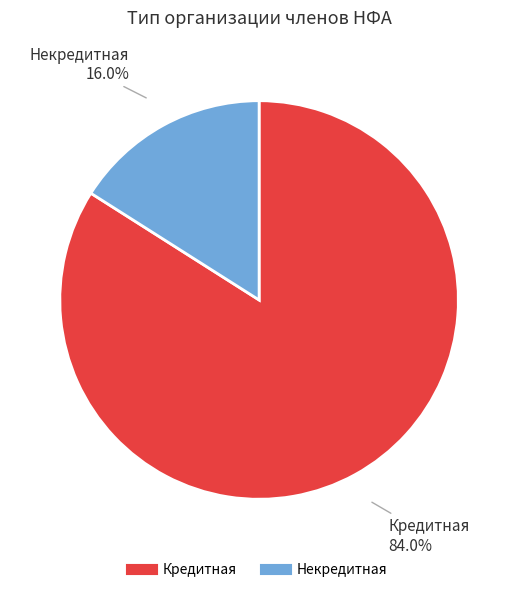

Is the sum of Некредитная and Кредитная greater than half?

Yes